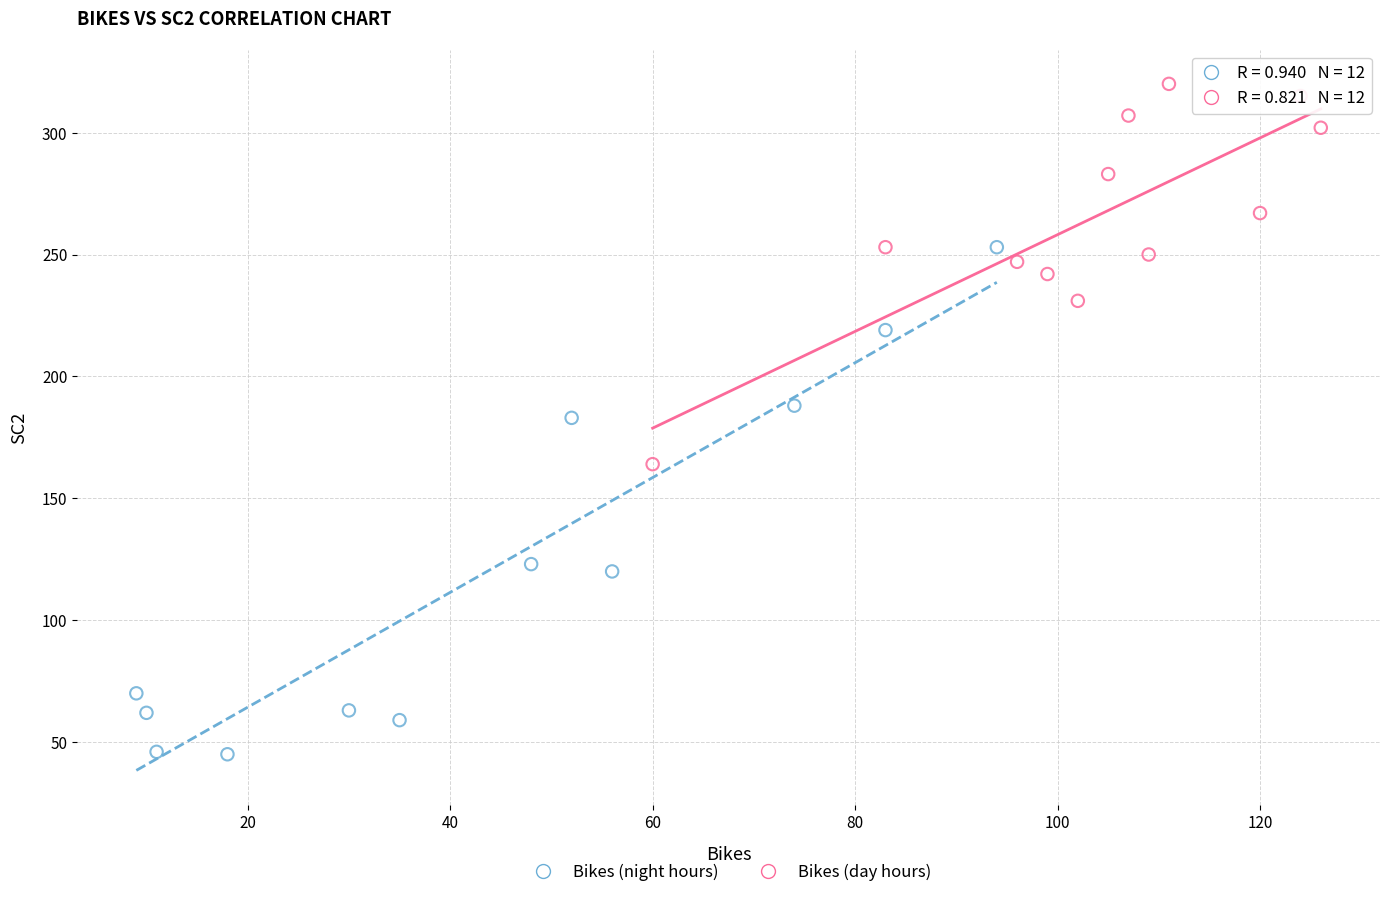

Which series has the largest Y range (max minus min)?

Bikes (night hours)